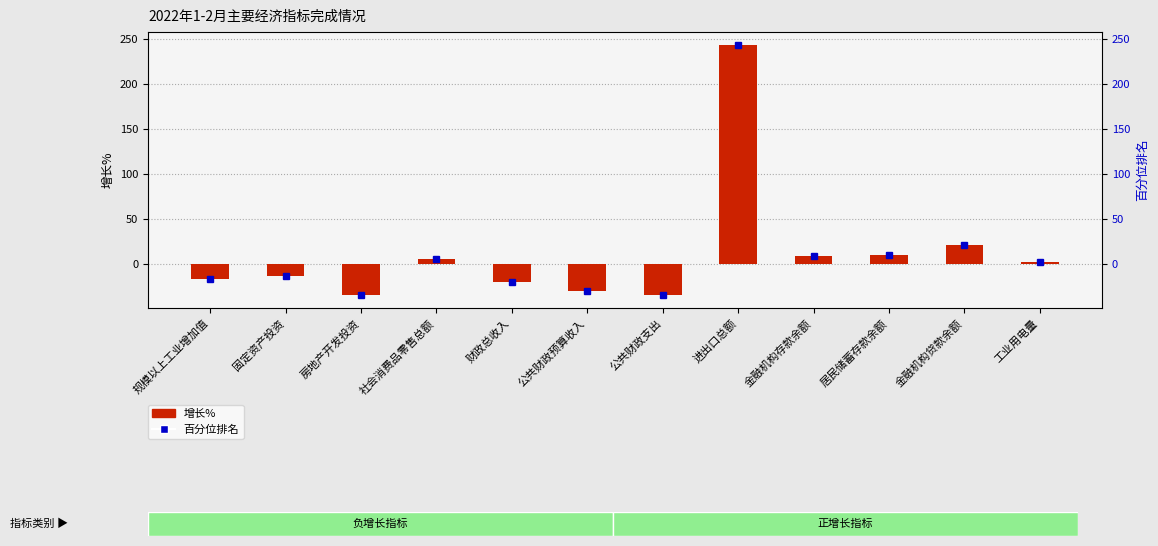

The value at 金融机构贷款余额 is 21.1. True or false?

True